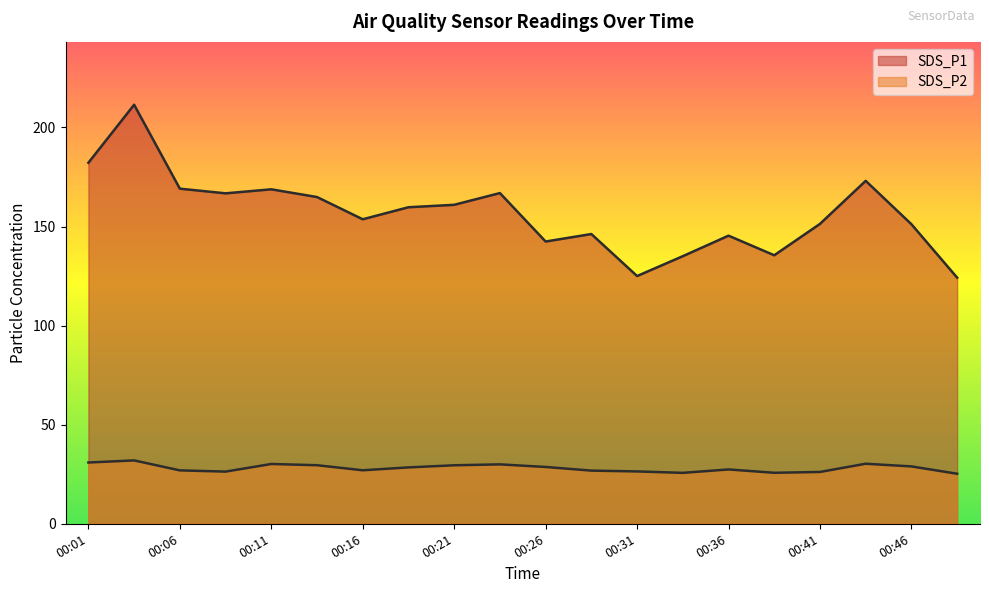

What is the total value across all series at 00:24?

196.9